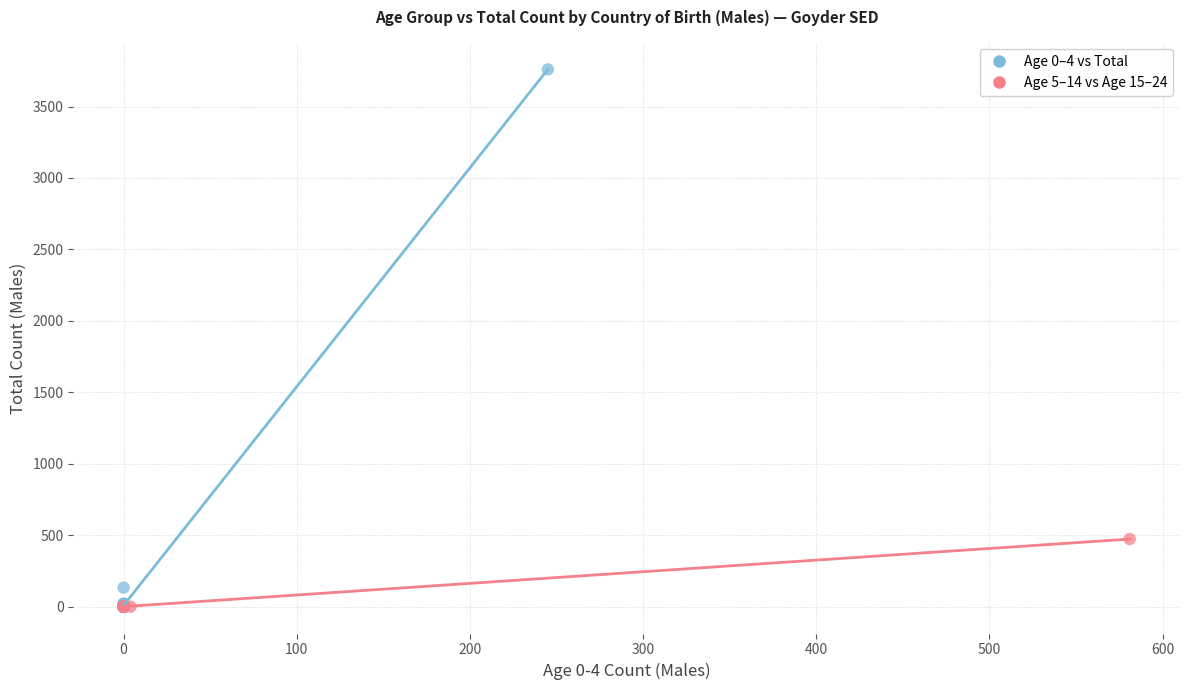

What are all the series names shown in the legend?

Age 0–4 vs Total, Age 5–14 vs Age 15–24